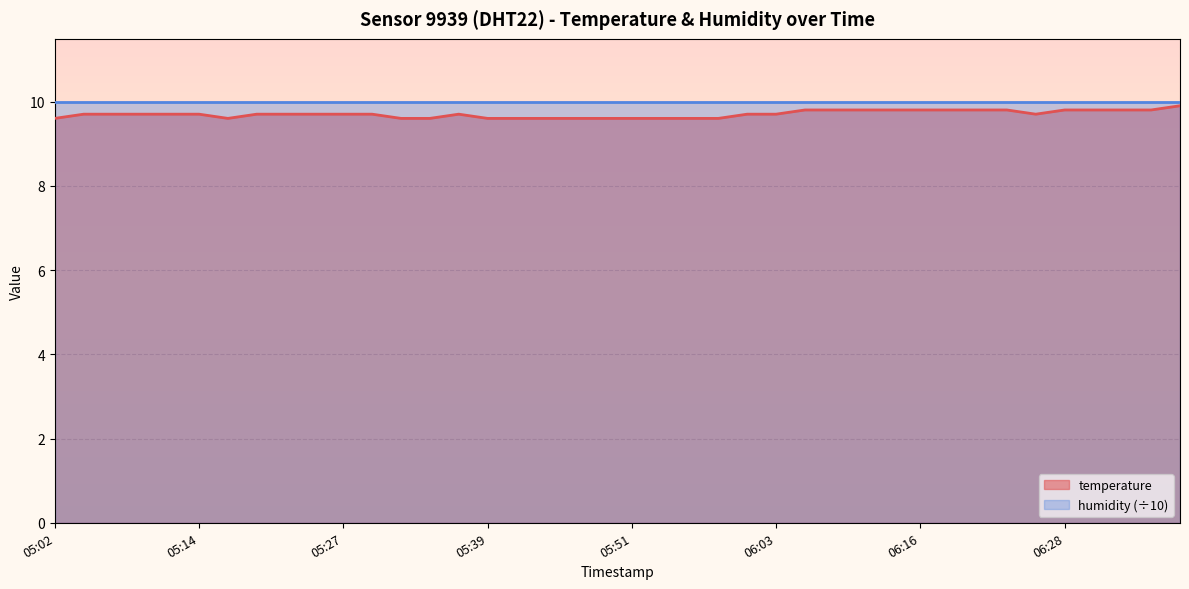

Which has a higher value, 05:27 or 05:09?

05:27